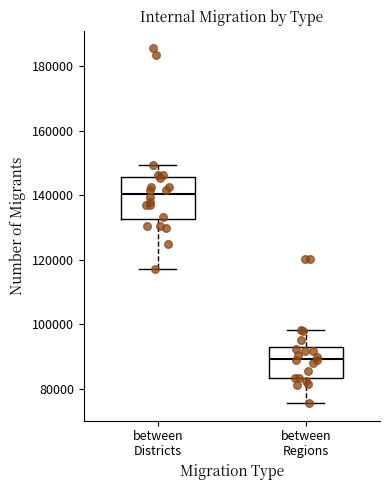

Reading left to right, transcribe this box plot: for each box, give where its median line is, the range the box spans, and where its two whiskers end, as read against the y-axis. The values are not printed on the chart, so give them approximately, as read against the axis.

between Districts: median 140000, box 132000 to 146000, whiskers 118000 to 150000
between Regions: median 90000, box 84000 to 94000, whiskers 76000 to 98000